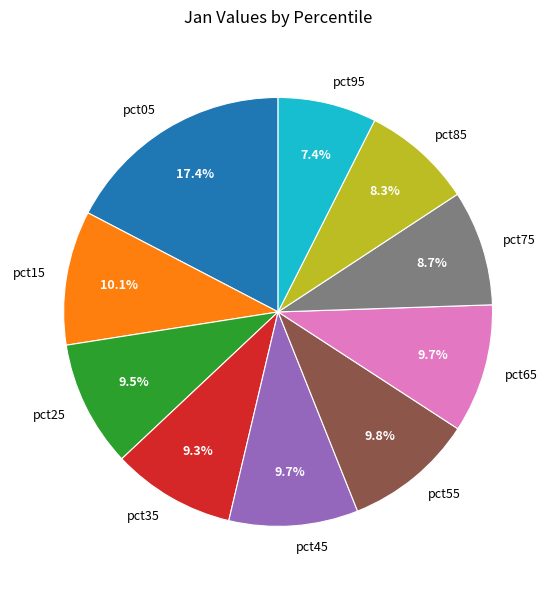

True or false: pct85 accounts for 1% of the total.

False